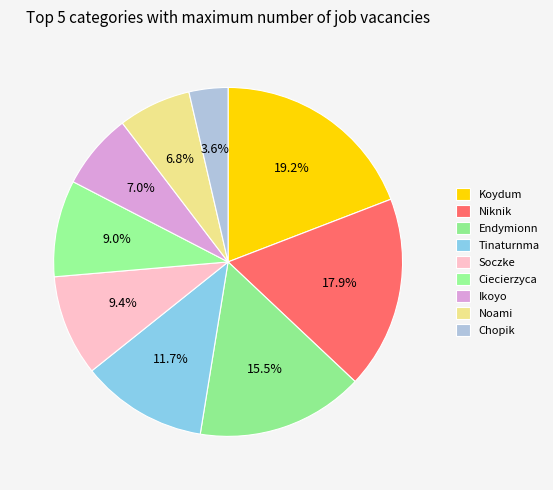

The Soczke slice represents 18% of the pie. True or false?

False